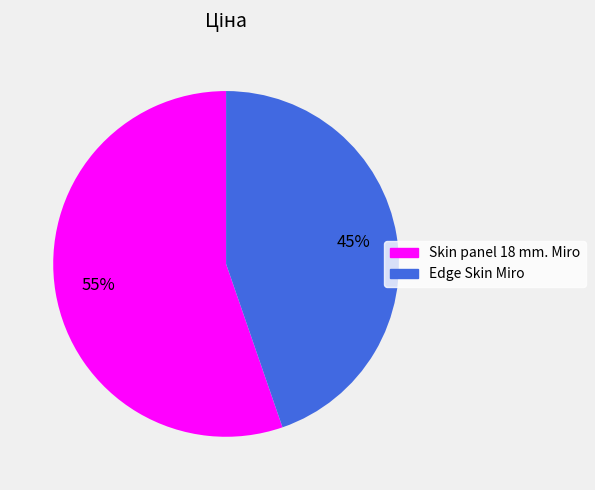

To the nearest percent, what percentage of the pie is Skin panel 18 mm. Miro?

55%